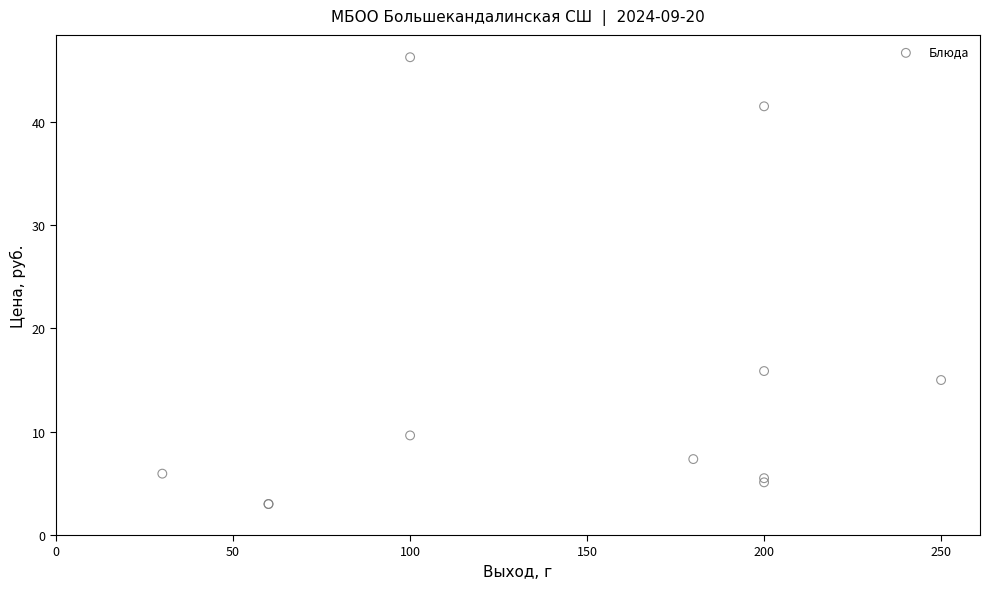

What Y value in the scatter plot is closest to 24?

15.9